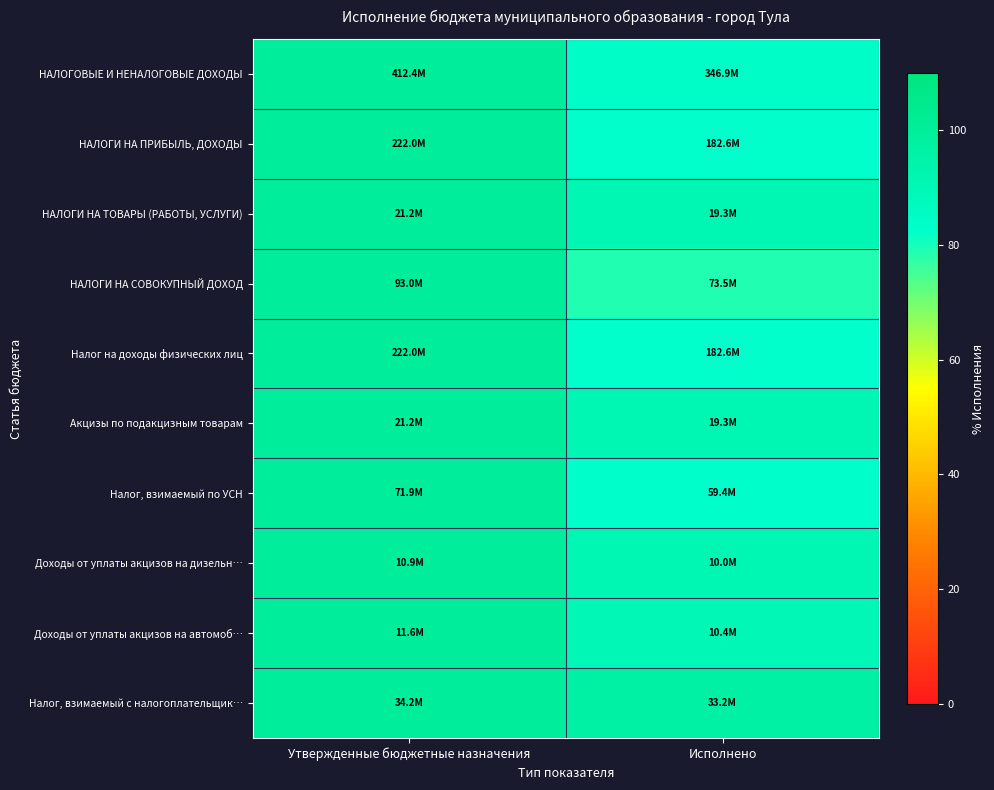

Rank the series at Утвержденные бюджетные назначения from lowest to highest value.

НАЛОГОВЫЕ И НЕНАЛОГОВЫЕ ДОХОДЫ, НАЛОГИ НА ПРИБЫЛЬ, ДОХОДЫ, НАЛОГИ НА ТОВАРЫ (РАБОТЫ, УСЛУГИ), НАЛОГИ НА СОВОКУПНЫЙ ДОХОД, Налог на доходы физических лиц, Акцизы по подакцизным товарам, Налог, взимаемый по УСН, Доходы от уплаты акцизов на дизельн…, Доходы от уплаты акцизов на автомоб…, Налог, взимаемый с налогоплательщик…